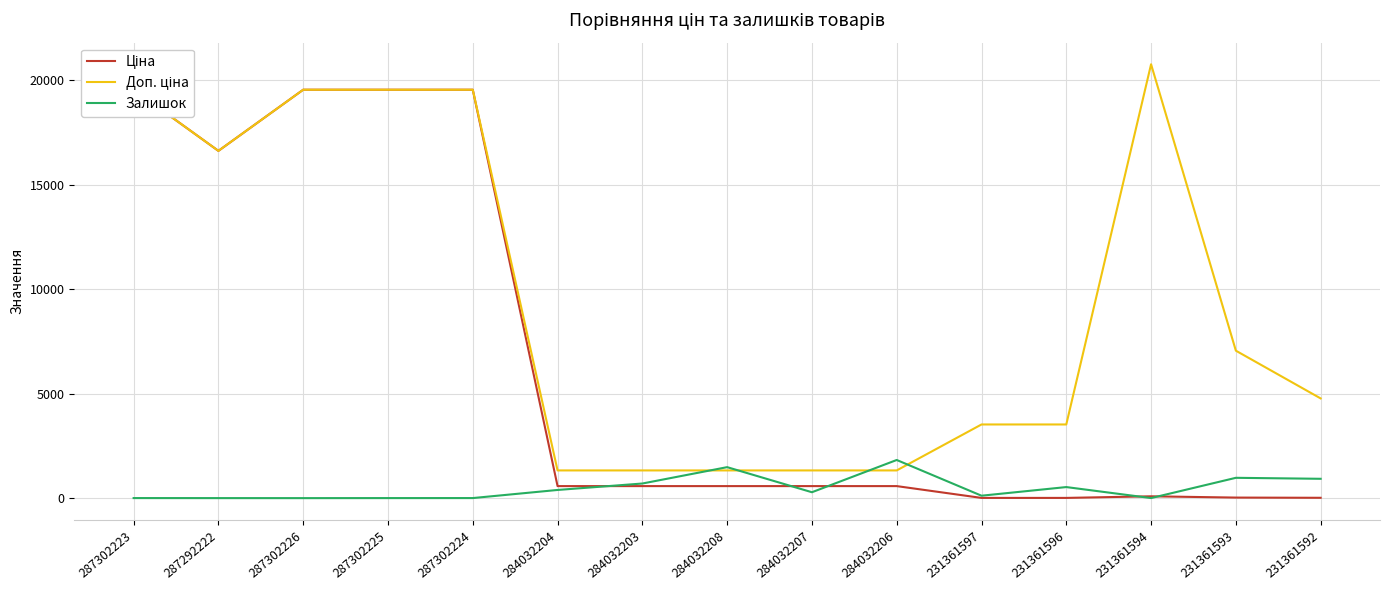

Rank the series at 231361594 from lowest to highest value.

Залишок, Ціна, Доп. ціна